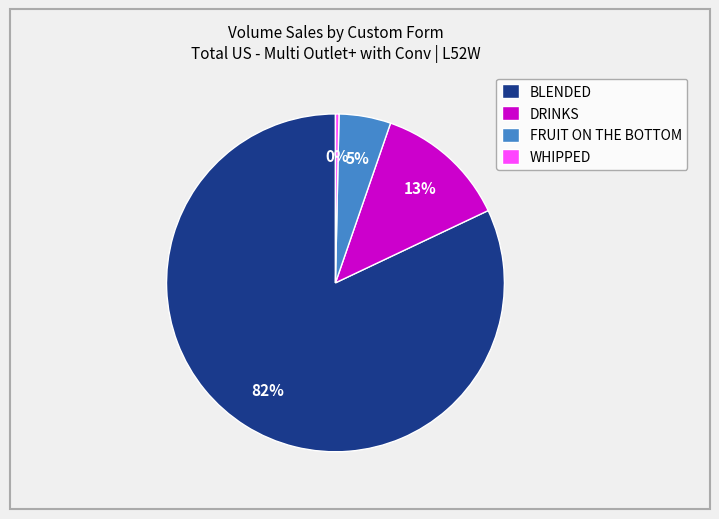

Count the number of slices in the pie.

4